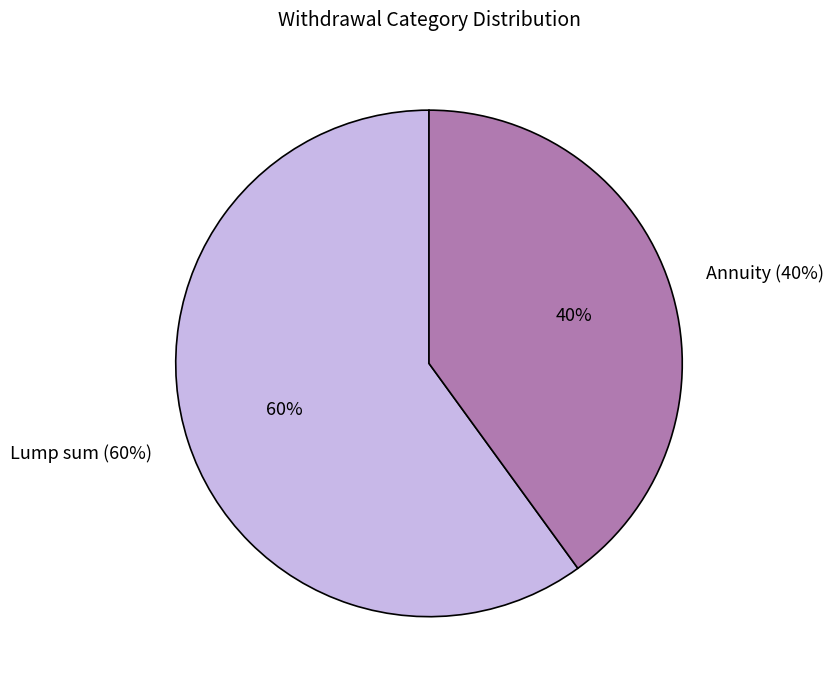

To the nearest percent, what is the difference between the largest and smallest slice percentages?

20%